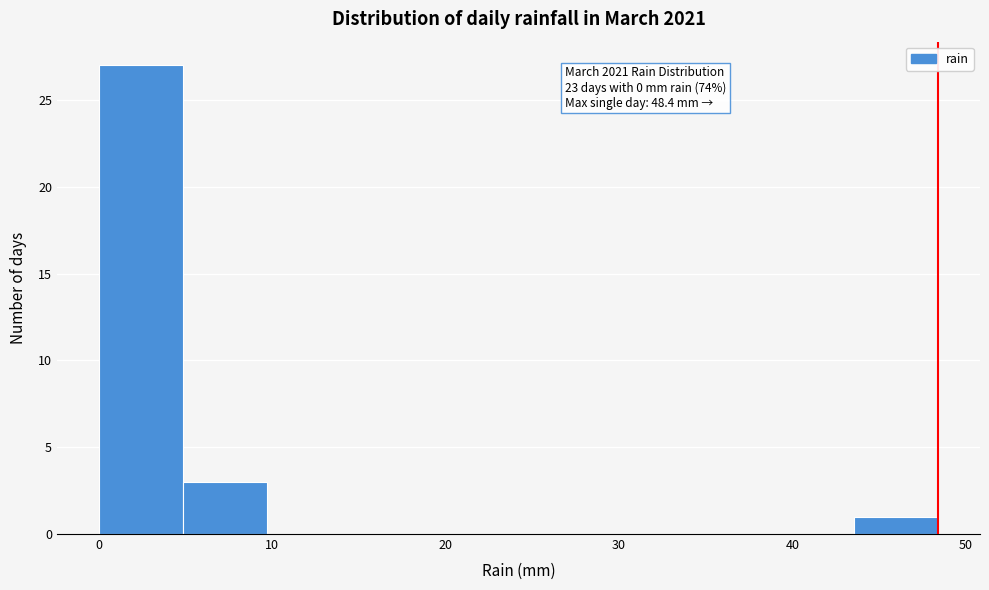

Which range on the x-axis has the tallest bar?

0 to 5